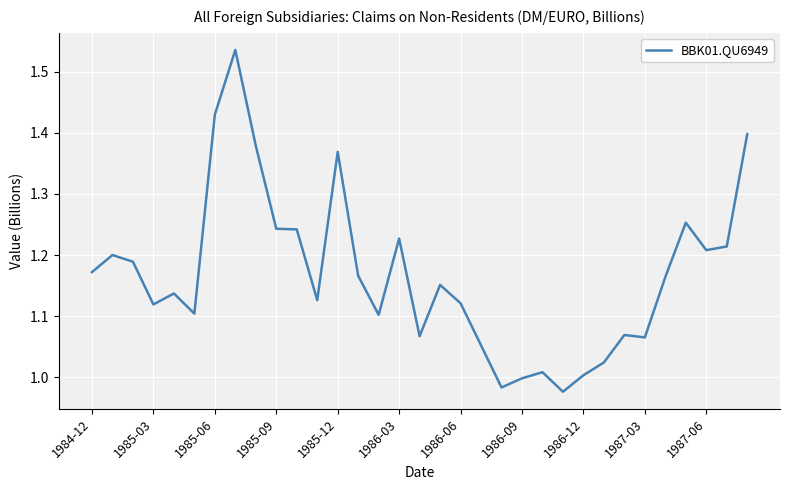

What is the difference between the maximum and minimum values?

0.6